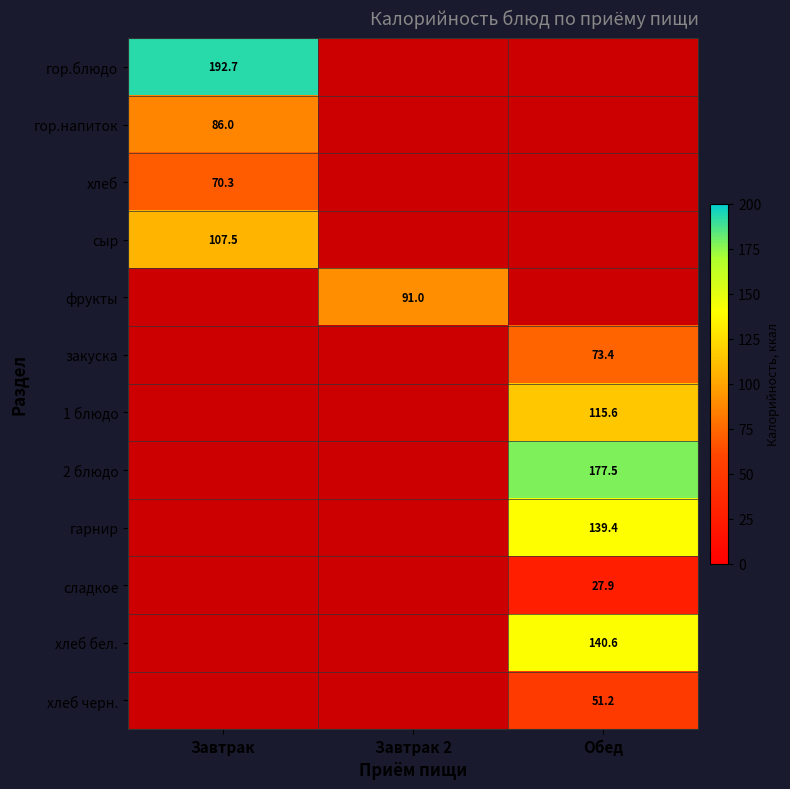

The закуска series shows 30.5 at Обед. True or false?

False